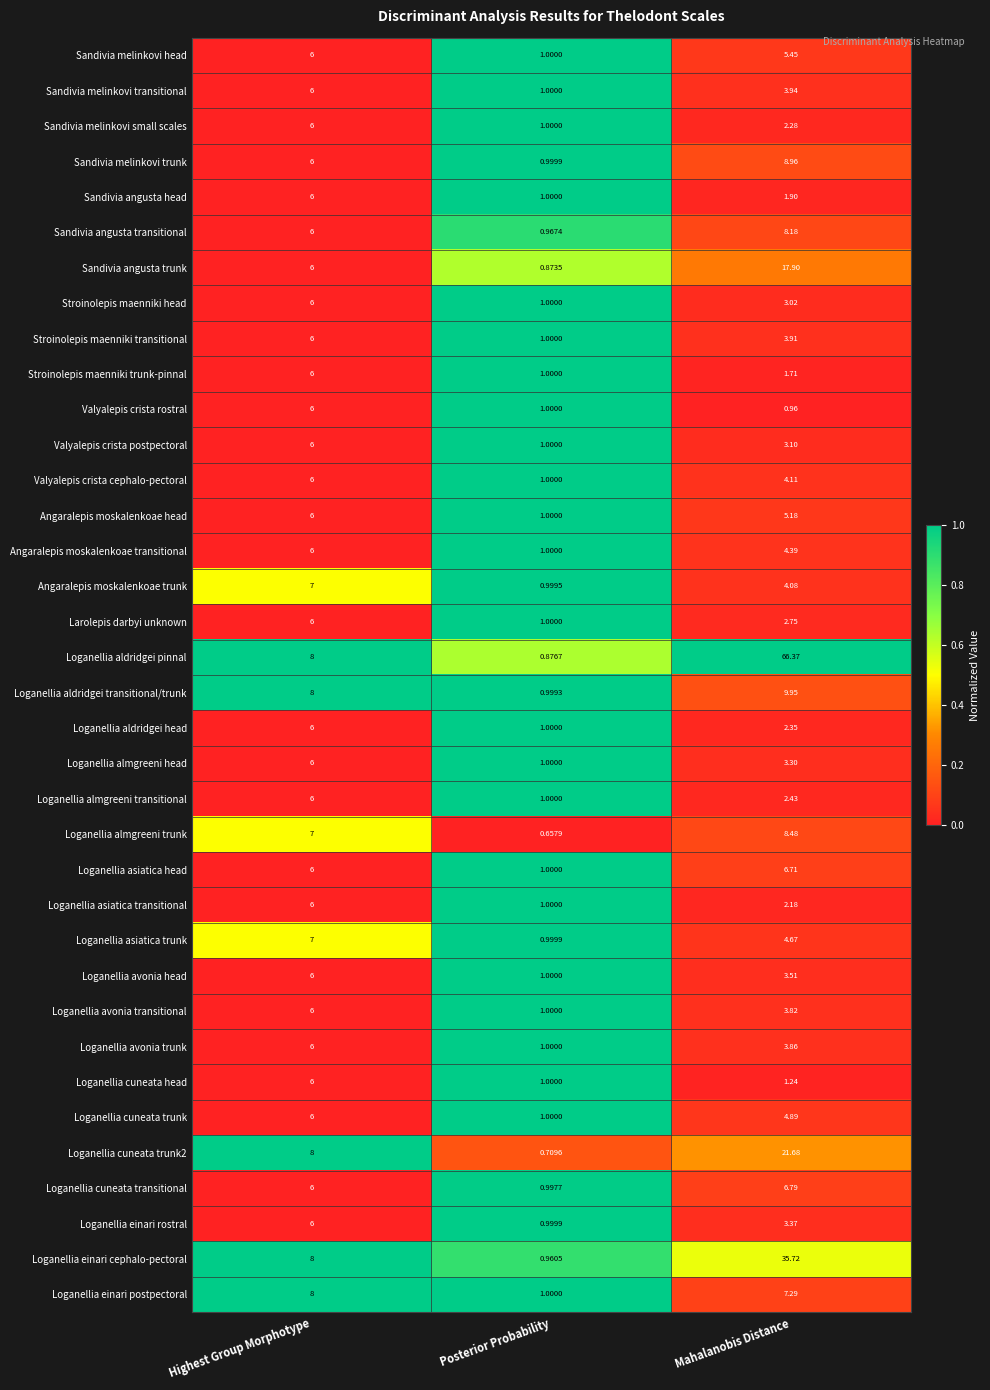

List the labels in order of Sandivia melinkovi trunk value, smallest first.

Posterior Probability, Highest Group Morphotype, Mahalanobis Distance